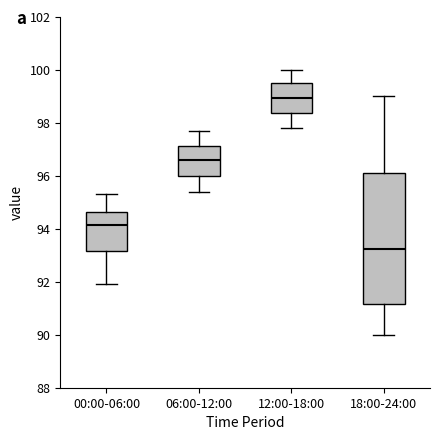

Comparing the boxes themselves (not the whiskers), which one is the tallest?

18:00-24:00